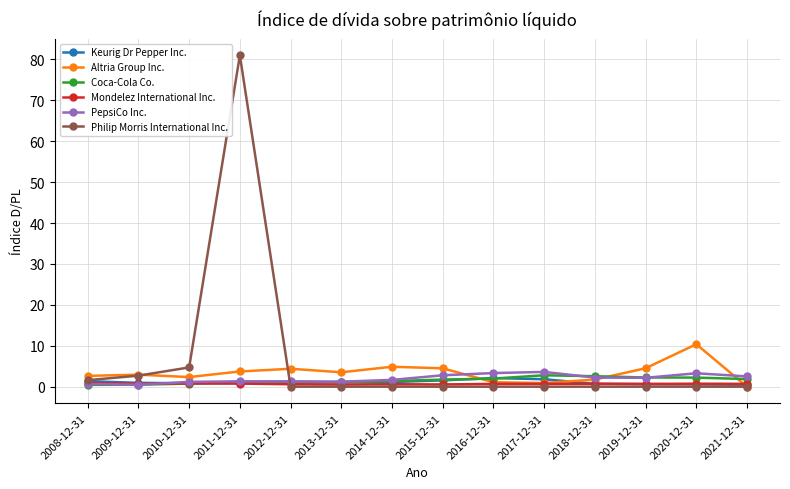

Which series changed the most between 2011-12-31 and 2018-12-31?

Philip Morris International Inc.